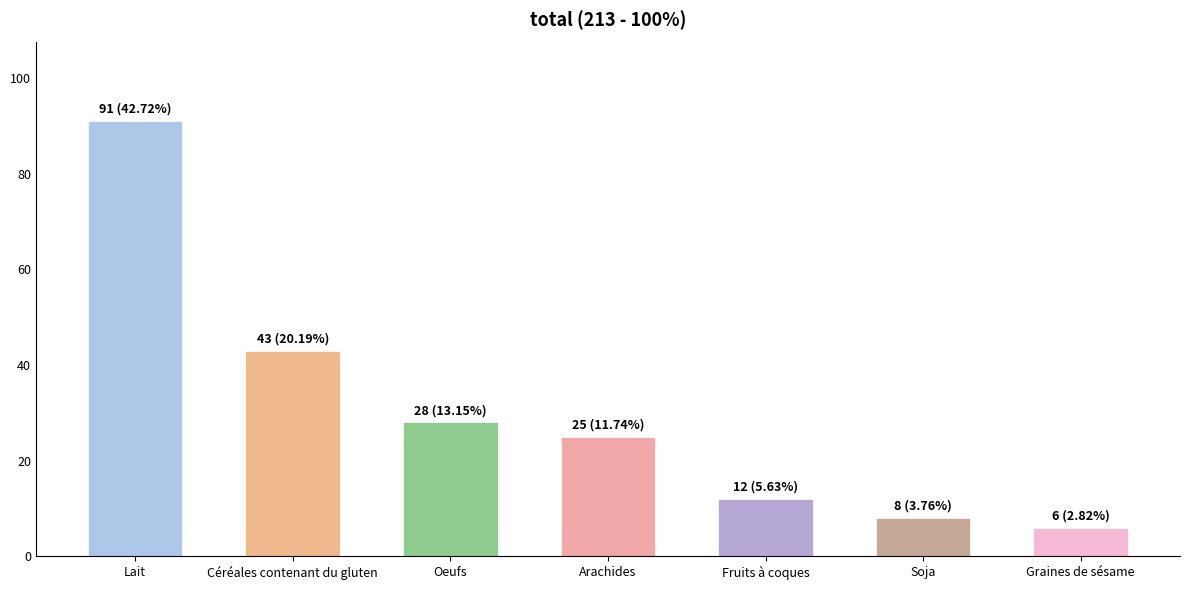

How many data points are less than 25?

3